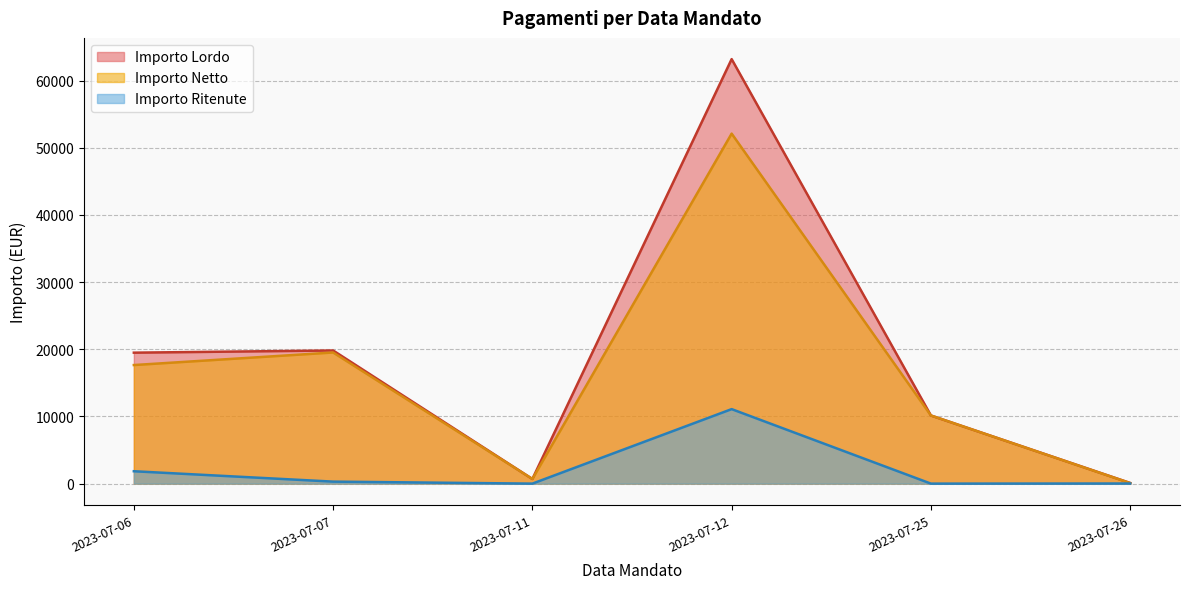

Which series has the largest range (max minus min)?

Importo Lordo